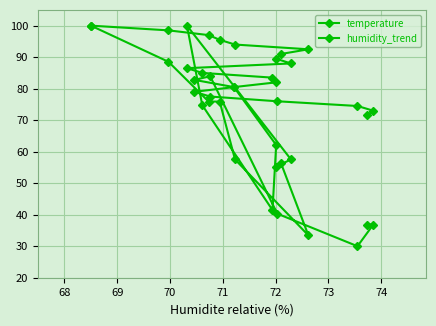

What is the sum of all temperature values?

1270.2